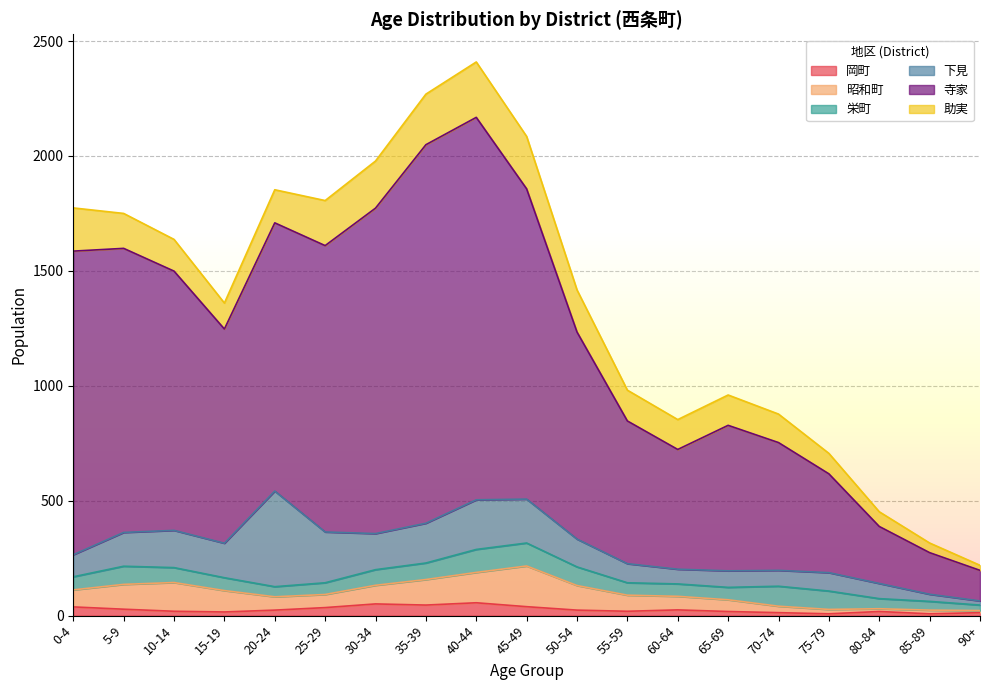

The value of 寺家 at 50-54 is 871. True or false?

False